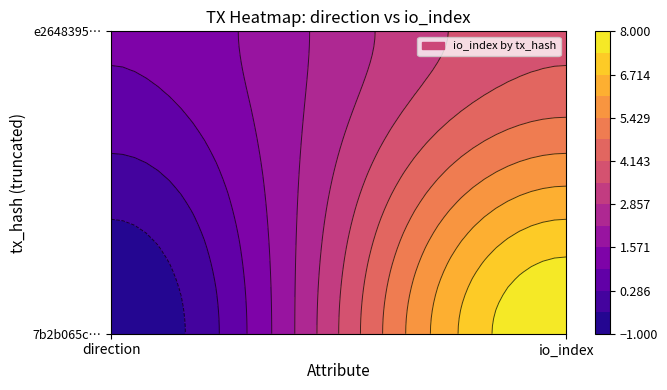

The value of 7b2b065c5052c61c50165514536a72f26c3897a at 0 is -2. True or false?

False